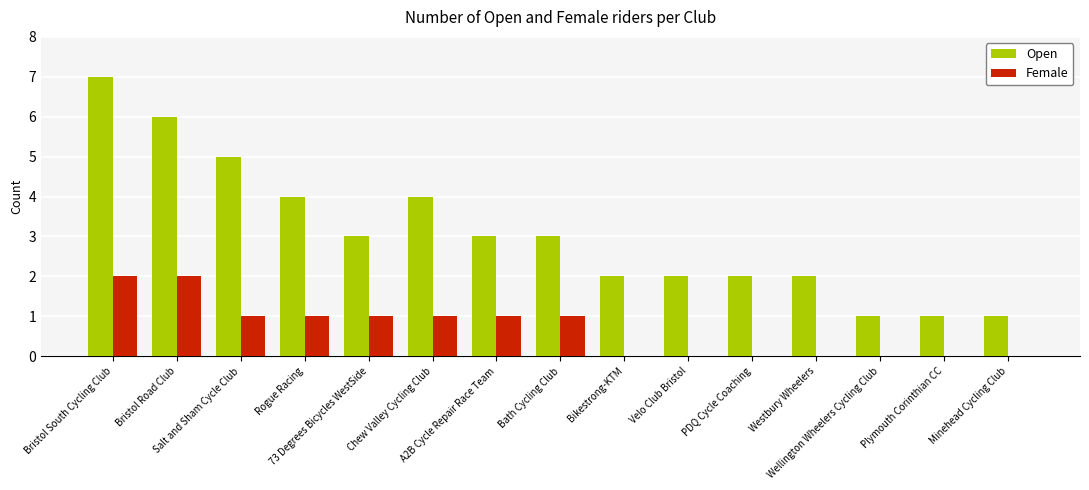

How many Female values are between 0 and 1?

13